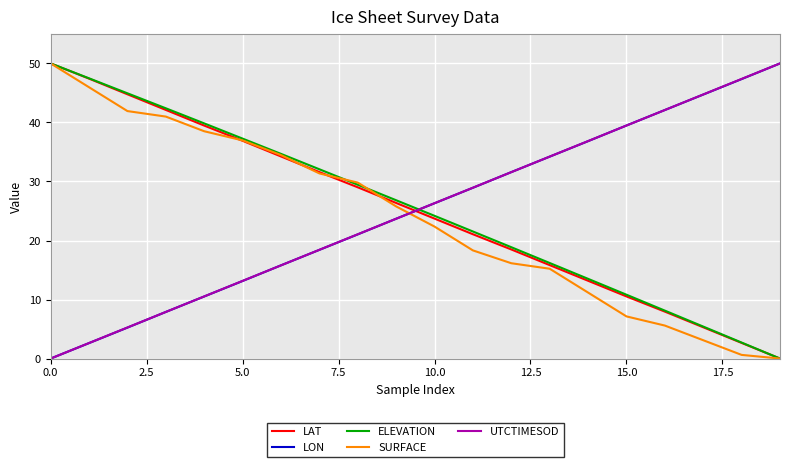

What is the greatest value displayed?

50.0